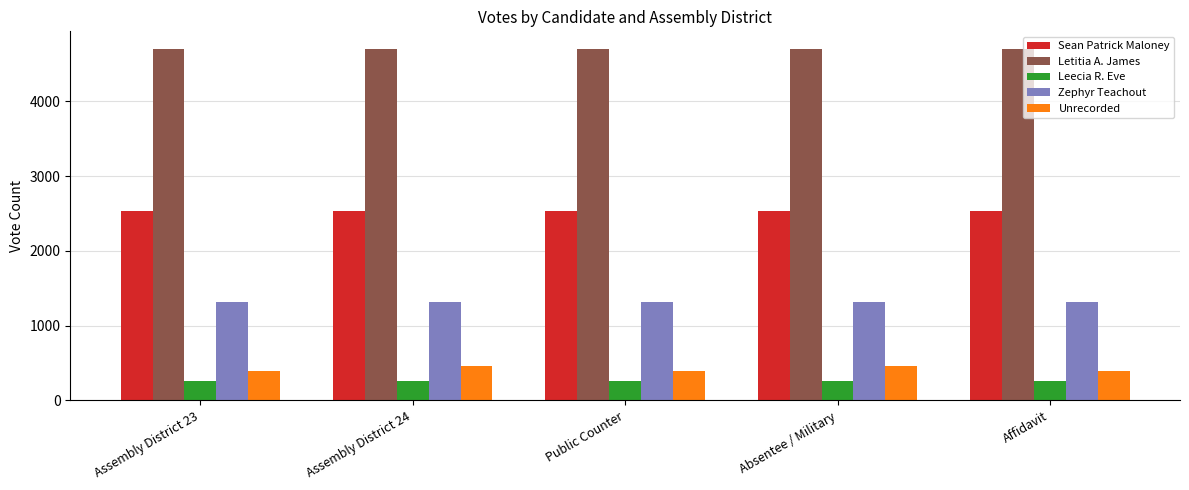

What are all the series names shown in the legend?

Sean Patrick Maloney, Letitia A. James, Leecia R. Eve, Zephyr Teachout, Unrecorded